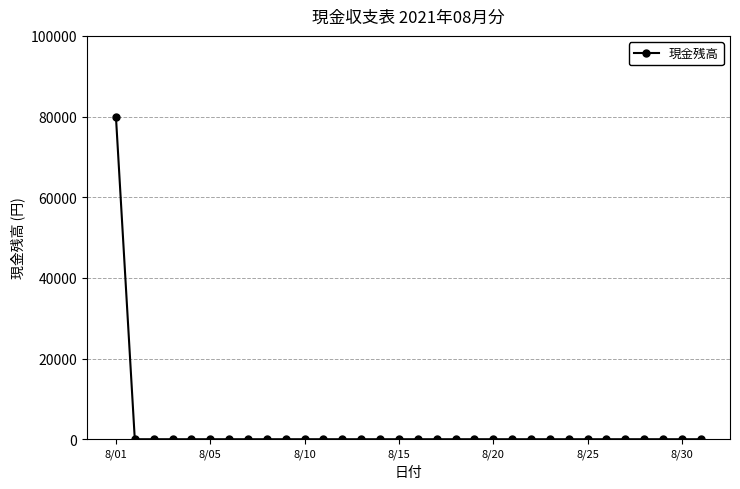

How many categories are shown in the chart?

32